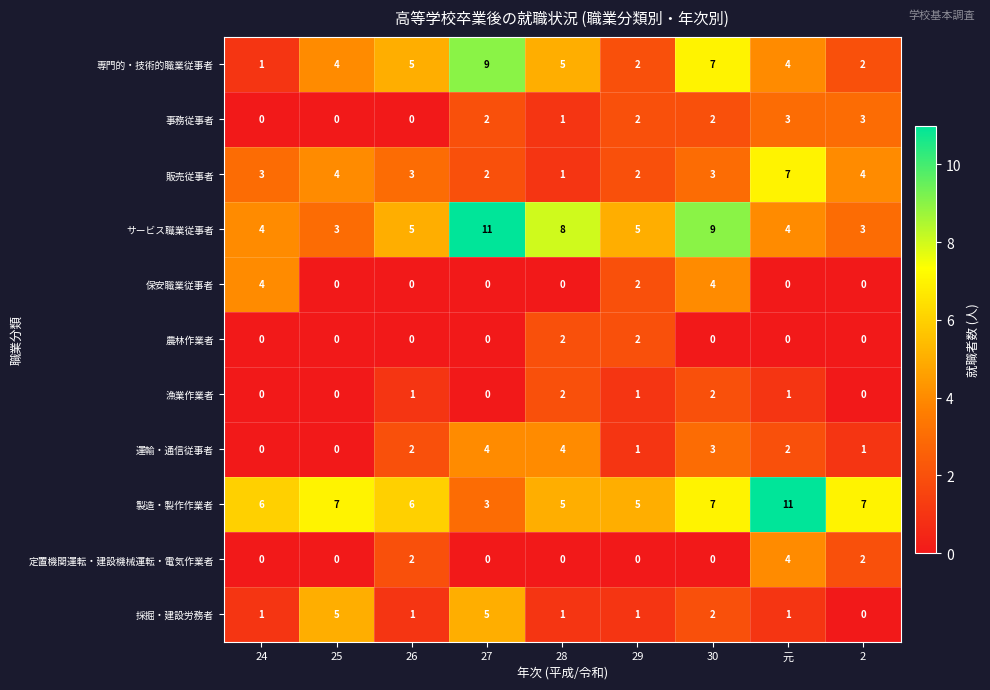

The value of 定置機関運転・建設機械運転・電気作業者 at 30 is 3. True or false?

False